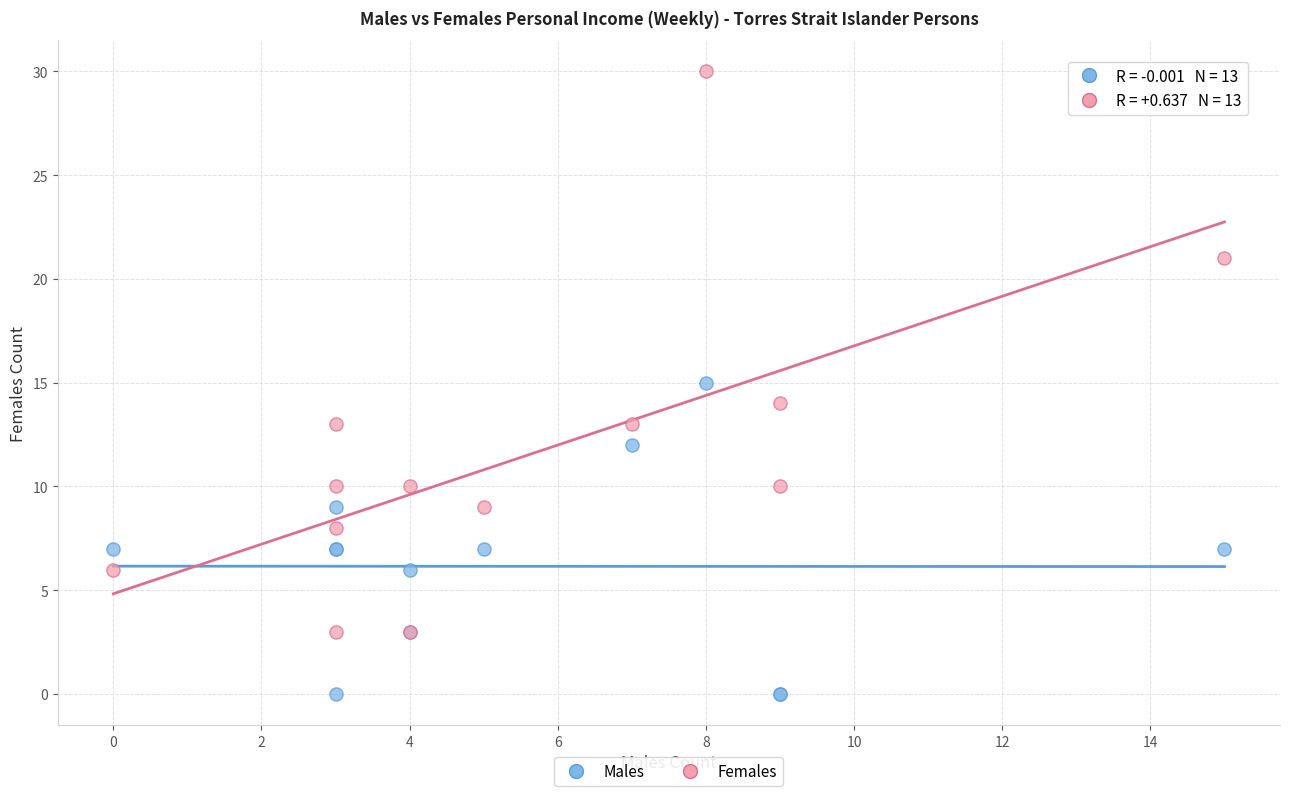

Which series has the widest spread of Y values?

Females